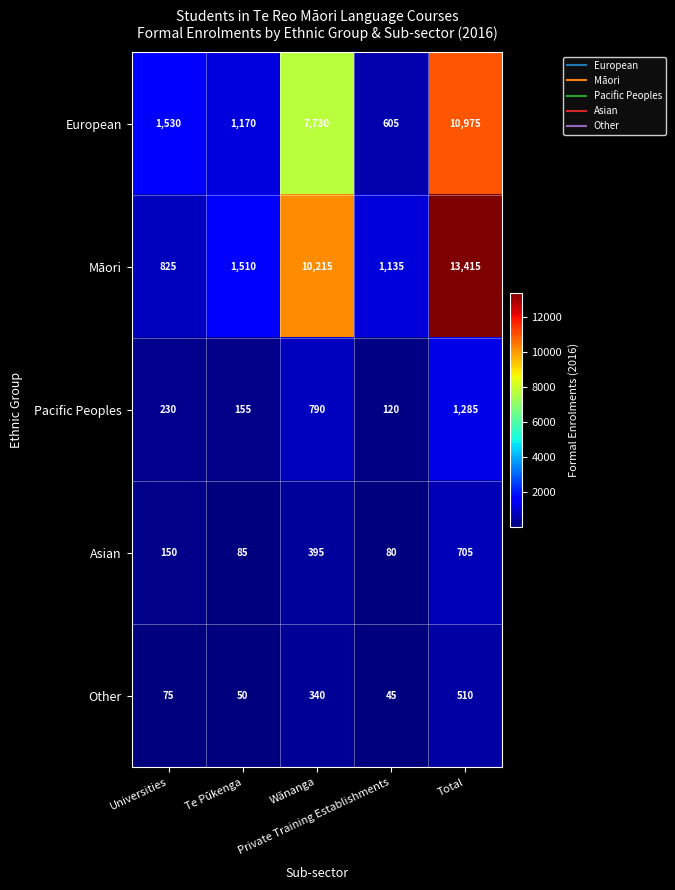

Rank the series by their maximum value, from highest to lowest.

Māori, European, Pacific Peoples, Asian, Other